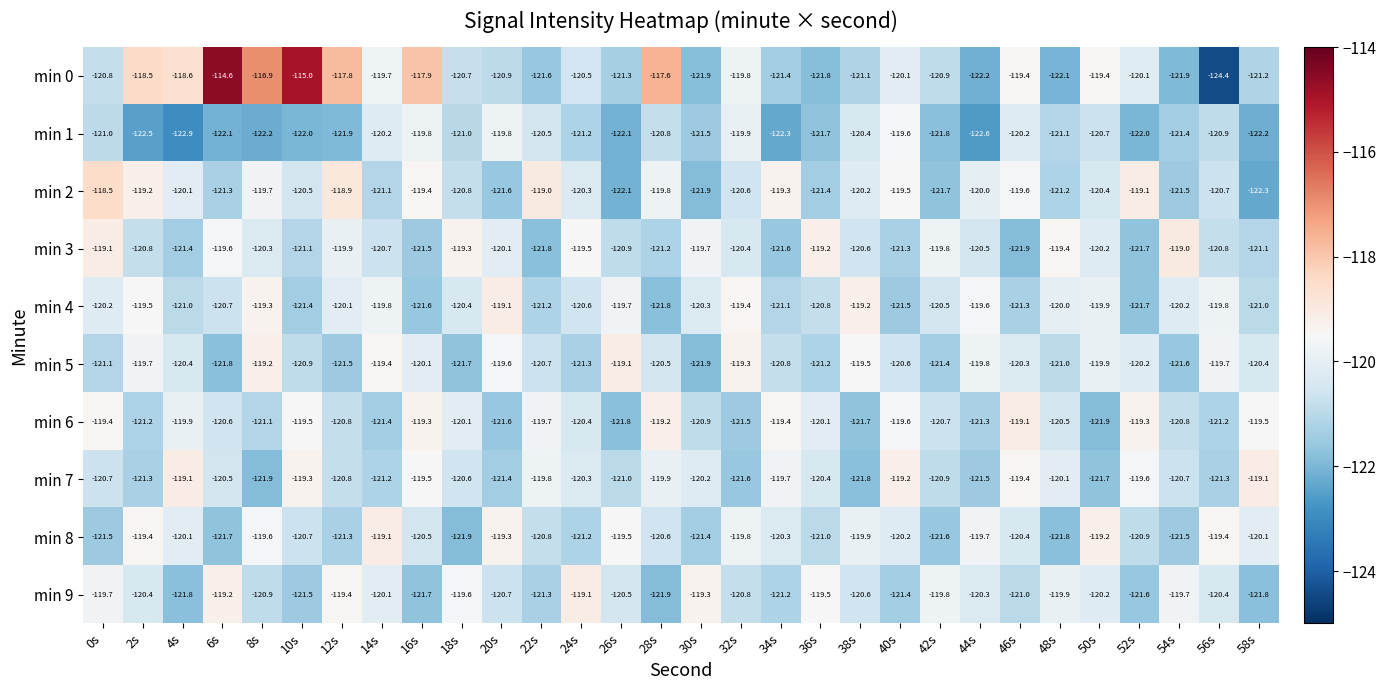

True or false: min 6 has a value of -212.3 at 26s.

False